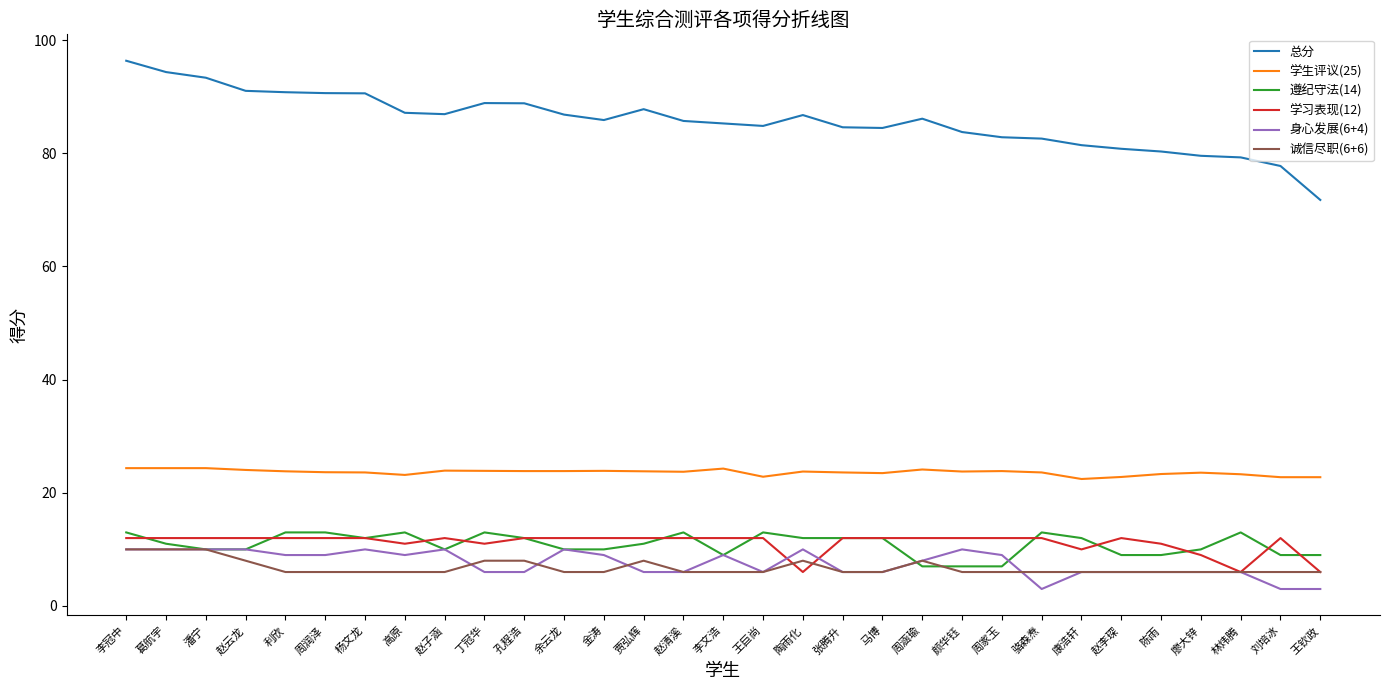

Which label corresponds to the largest value in the chart?

李冠中